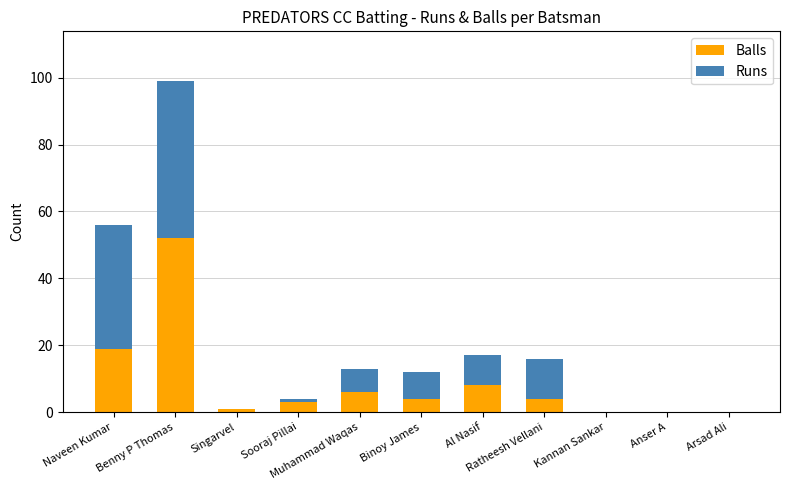

What is the sum of all Balls values?

97